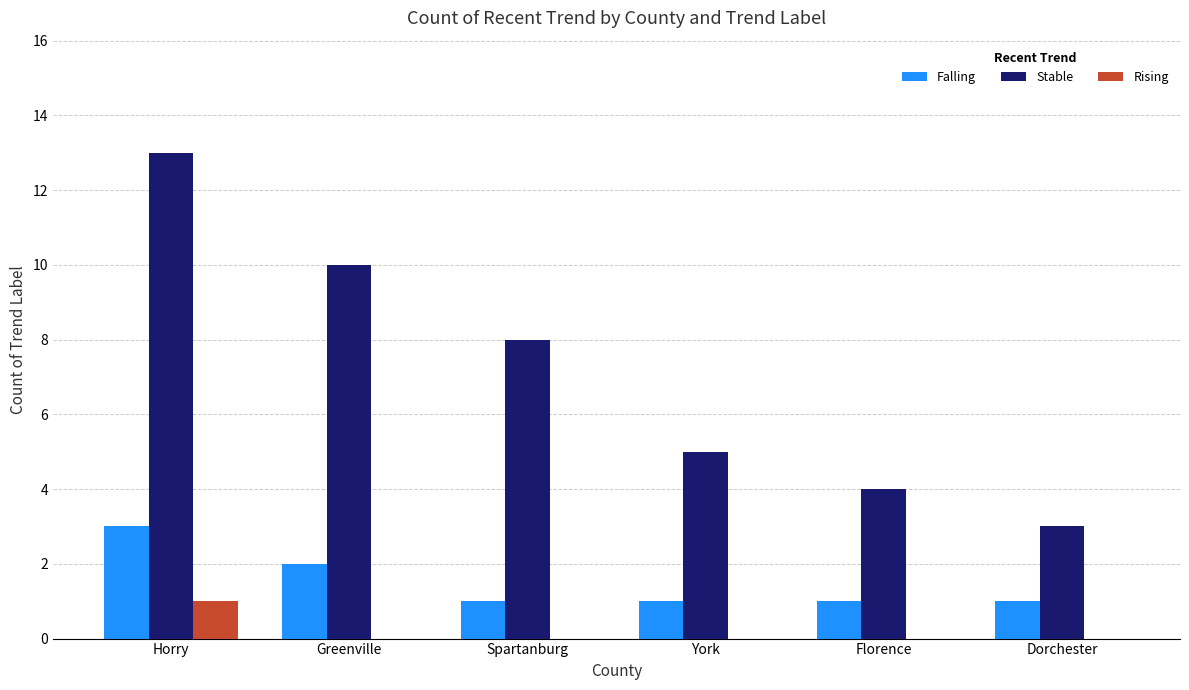

How many groups of bars are there?

6